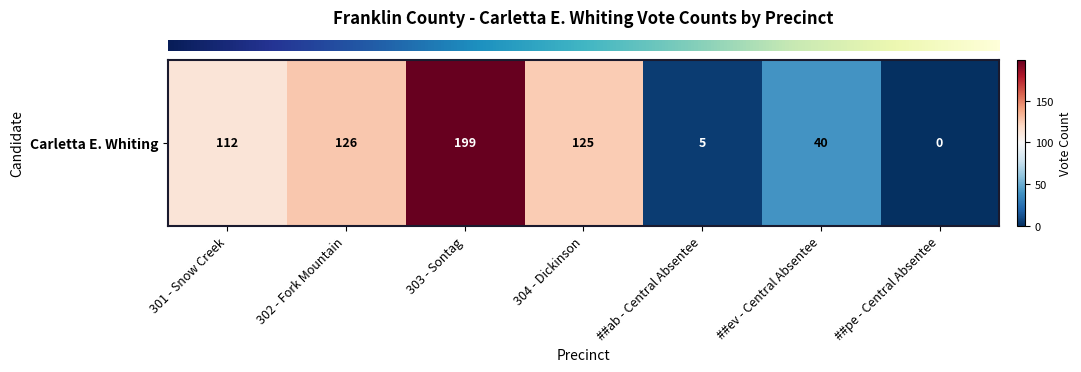

How many categories are shown in the chart?

7